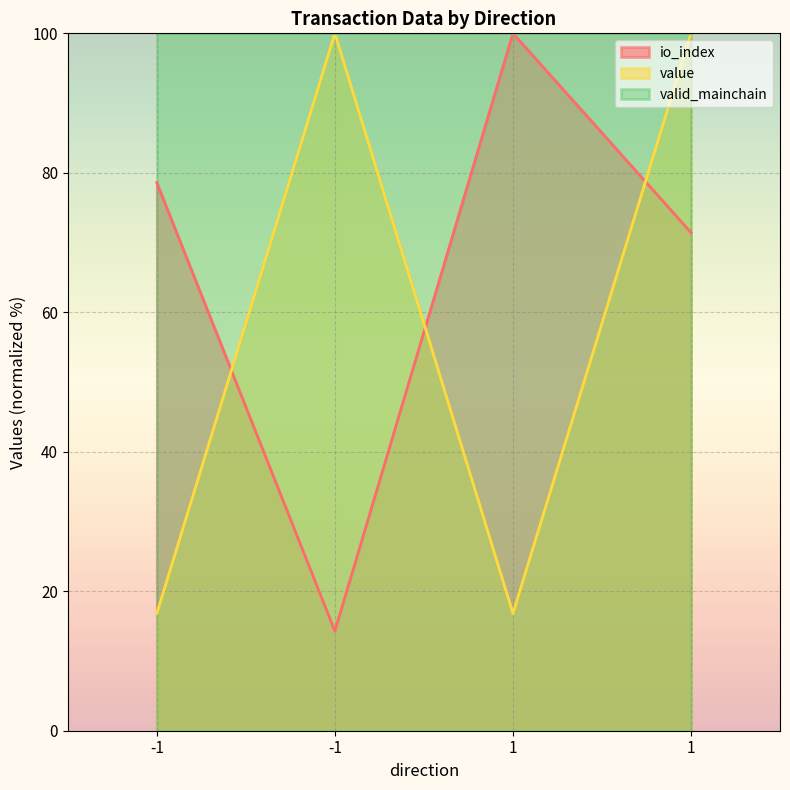

True or false: io_index has a value of 114.7 at -1.

False